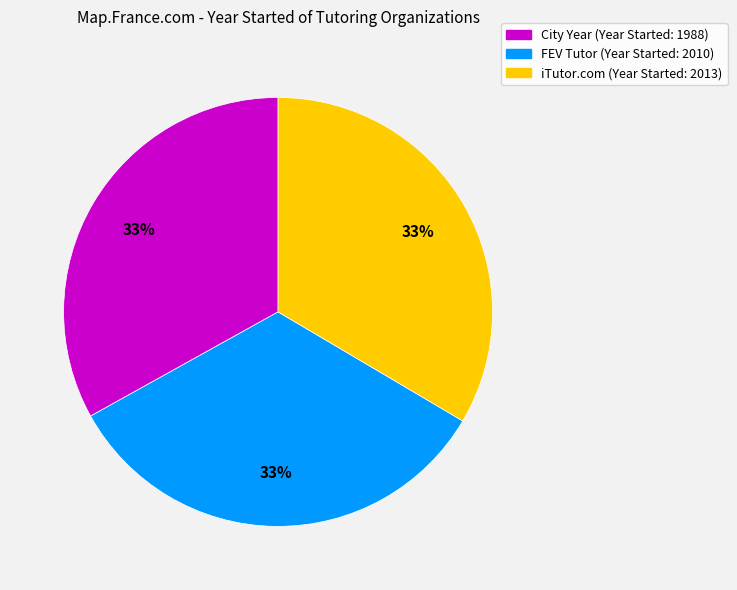

Approximately how many times larger is the value at City Year compared to iTutor.com?

1.0